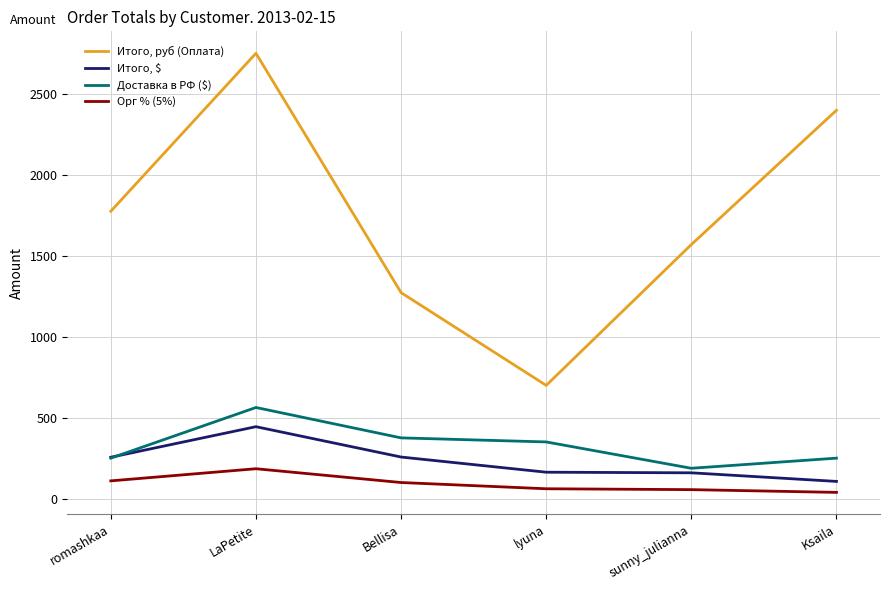

After their last crossing, which series has the higher values: Доставка в РФ ($) or Итого, $?

Доставка в РФ ($)